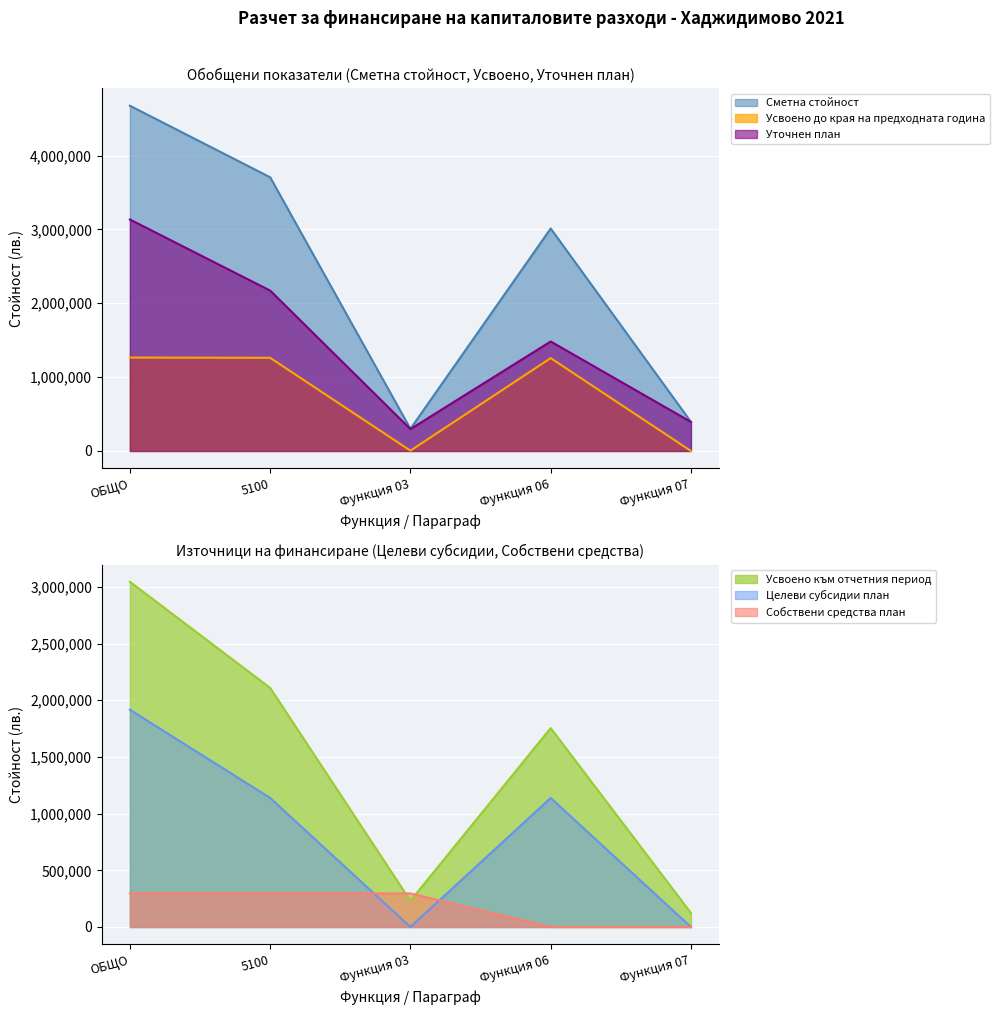

At which label does Уточнен план first exceed 1482311?

ОБЩО